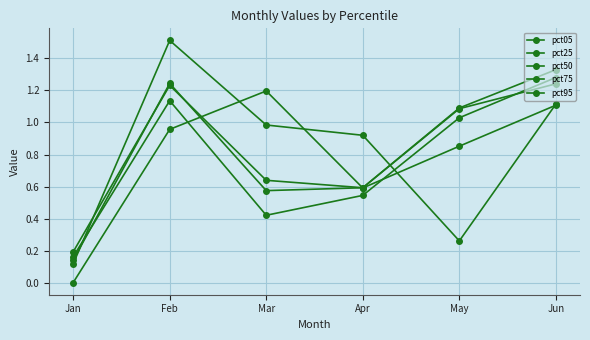

How many data points in pct75 are less than 1?

3